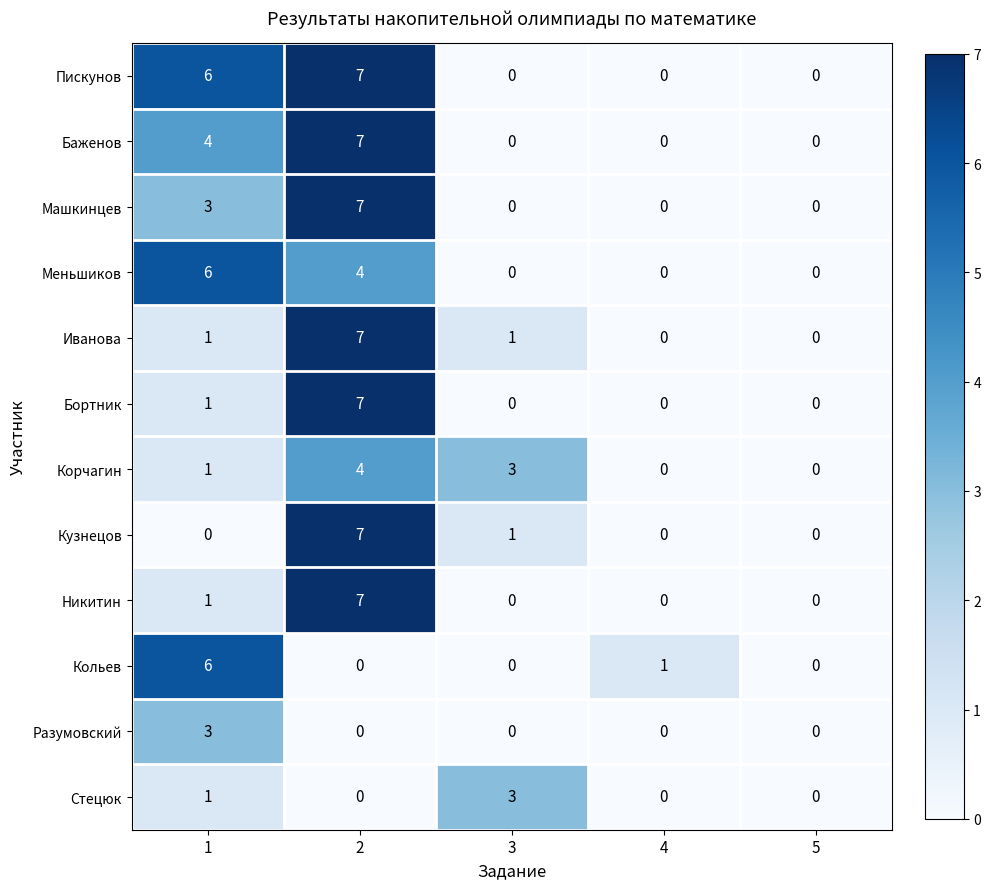

At how many categories does at least one series exceed 5?

2